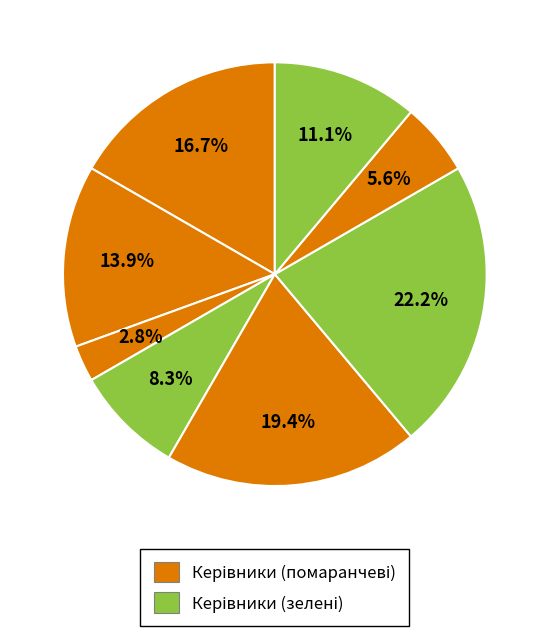

How many slices are in this pie chart?

8